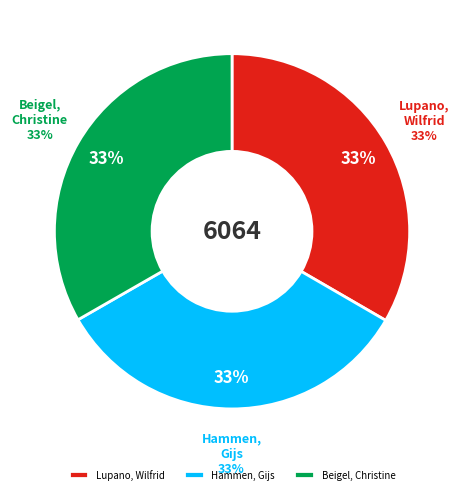

To the nearest percent, what percentage of the pie is Lupano, Wilfrid?

33%